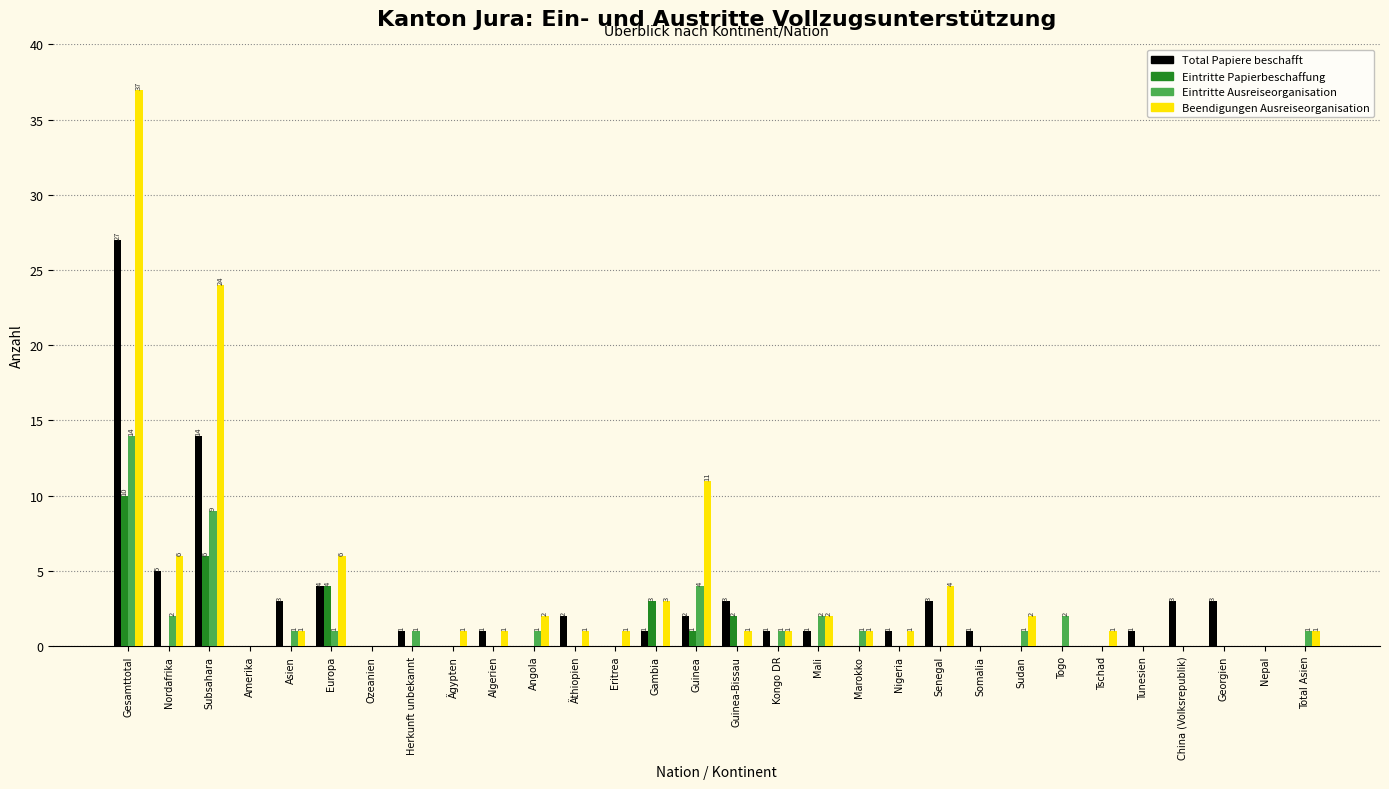

Reading left to right, list all the values displayed in this chart.

Total Papiere beschafft: Gesamttotal=27	Nordafrika=5	Subsahara=14	Amerika=0	Asien=3	Europa=4	Ozeanien=0	Herkunft unbekannt=1	Ägypten=0	Algerien=1	Angola=0	Äthiopien=2	Eritrea=0	Gambia=1	Guinea=2	Guinea-Bissau=3	Kongo DR=1	Mali=1	Marokko=0	Nigeria=1	Senegal=3	Somalia=1	Sudan=0	Togo=0	Tschad=0	Tunesien=1	China (Volksrepublik)=3	Georgien=3	Nepal=0	Total Asien=0
Eintritte Papierbeschaffung: Gesamttotal=10	Nordafrika=0	Subsahara=6	Amerika=0	Asien=0	Europa=4	Ozeanien=0	Herkunft unbekannt=0	Ägypten=0	Algerien=0	Angola=0	Äthiopien=0	Eritrea=0	Gambia=3	Guinea=1	Guinea-Bissau=2	Kongo DR=0	Mali=0	Marokko=0	Nigeria=0	Senegal=0	Somalia=0	Sudan=0	Togo=0	Tschad=0	Tunesien=0	China (Volksrepublik)=0	Georgien=0	Nepal=0	Total Asien=0
Eintritte Ausreiseorganisation: Gesamttotal=14	Nordafrika=2	Subsahara=9	Amerika=0	Asien=1	Europa=1	Ozeanien=0	Herkunft unbekannt=1	Ägypten=0	Algerien=0	Angola=1	Äthiopien=0	Eritrea=0	Gambia=0	Guinea=4	Guinea-Bissau=0	Kongo DR=1	Mali=2	Marokko=1	Nigeria=0	Senegal=0	Somalia=0	Sudan=1	Togo=2	Tschad=0	Tunesien=0	China (Volksrepublik)=0	Georgien=0	Nepal=0	Total Asien=1
Beendigungen Ausreiseorganisation: Gesamttotal=37	Nordafrika=6	Subsahara=24	Amerika=0	Asien=1	Europa=6	Ozeanien=0	Herkunft unbekannt=0	Ägypten=1	Algerien=1	Angola=2	Äthiopien=1	Eritrea=1	Gambia=3	Guinea=11	Guinea-Bissau=1	Kongo DR=1	Mali=2	Marokko=1	Nigeria=1	Senegal=4	Somalia=0	Sudan=2	Togo=0	Tschad=1	Tunesien=0	China (Volksrepublik)=0	Georgien=0	Nepal=0	Total Asien=1